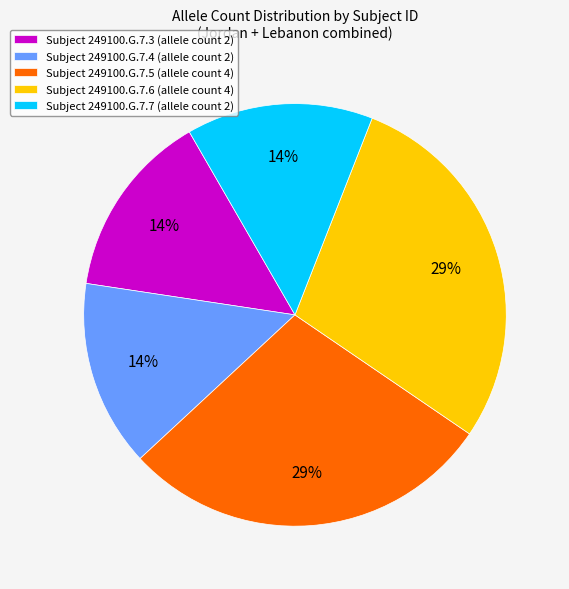

How many segments does this pie chart have?

5